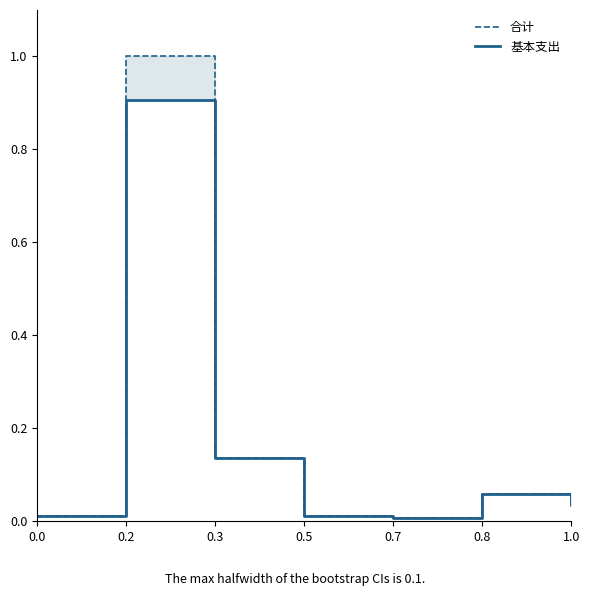

List the series in order of their overall mean, lowest first.

基本支出, 合计